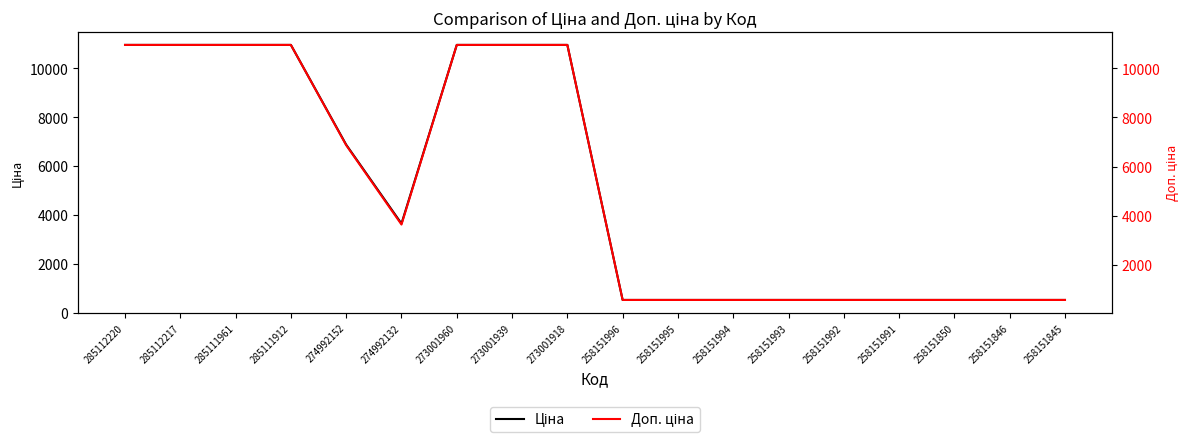

Reading right to left, transcribe all the data shown in this chart.

Ціна: 258151845=515.8	258151846=515.8	258151850=515.8	258151991=515.8	258151992=515.8	258151993=515.8	258151994=515.8	258151995=515.8	258151996=515.8	273001918=10952.0	273001939=10952.0	273001960=10952.0	274992132=3640.8	274992152=6869.4	285111912=10952.0	285111961=10952.0	285112217=10952.0	285112220=10952.0
Доп. ціна: 258151845=571.0	258151846=571.0	258151850=571.0	258151991=571.0	258151992=571.0	258151993=571.0	258151994=571.0	258151995=571.0	258151996=571.0	273001918=10952.0	273001939=10952.0	273001960=10952.0	274992132=3641.0	274992152=6869.4	285111912=10952.0	285111961=10952.0	285112217=10952.0	285112220=10952.0